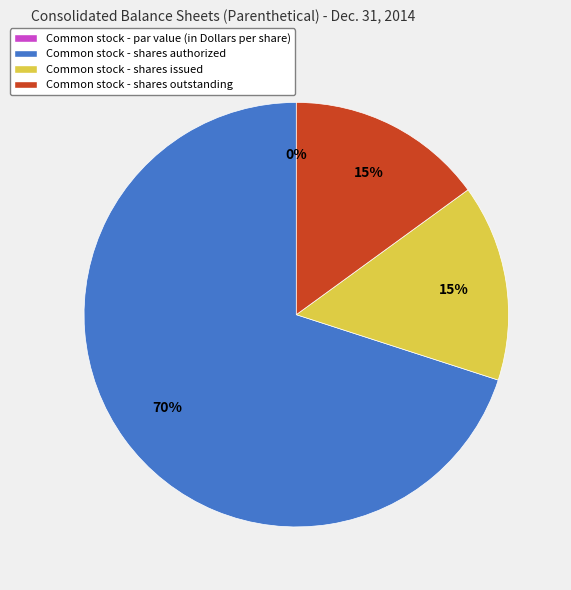

Is it true that Common stock - shares issued is 15% of the pie?

True